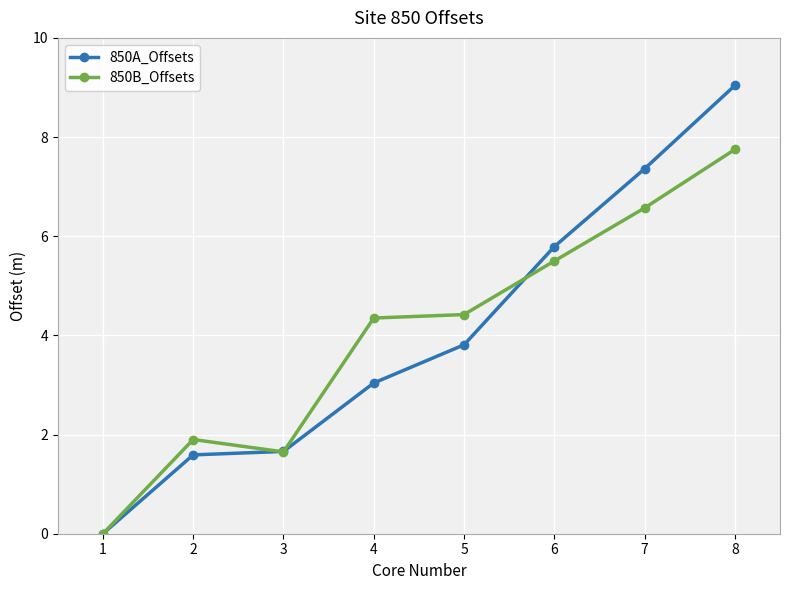

What are all the series names shown in the legend?

850A_Offsets, 850B_Offsets